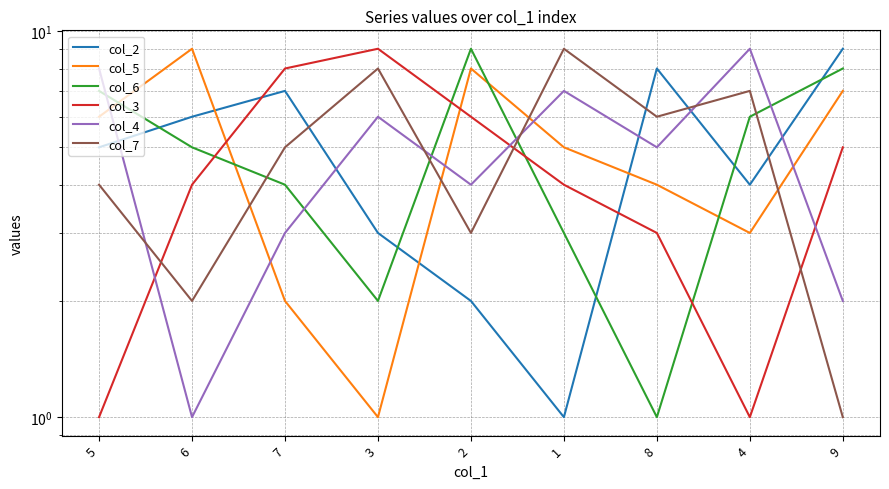

What is the sum of the col_5 values at 8 and 5?

10